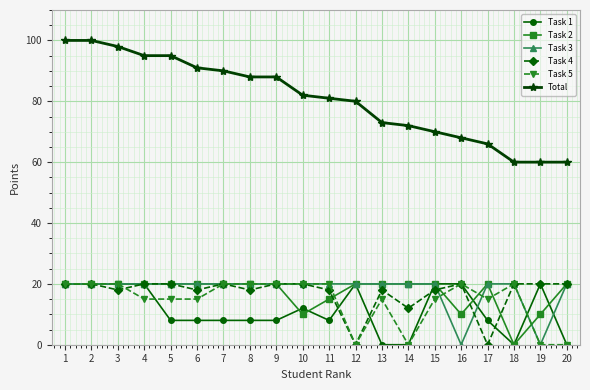

True or false: Task 4 and Total cross at least once.

False